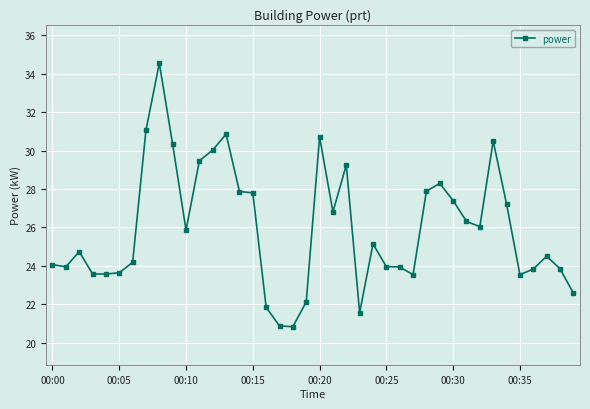

What is the minimum value shown in the chart?

20.8